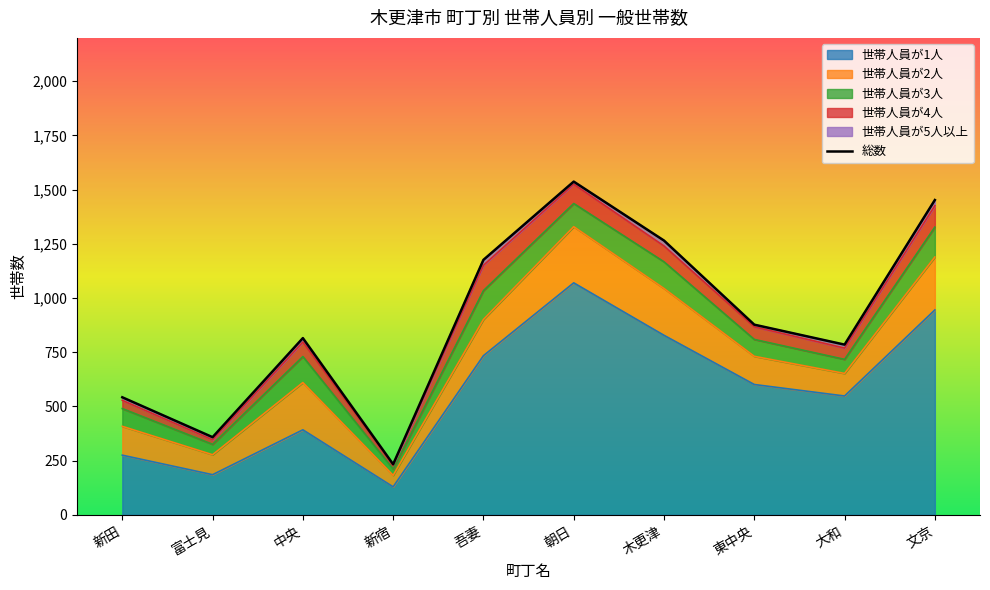

The 世帯人員が3人 series shows 133 at 吾妻. True or false?

True